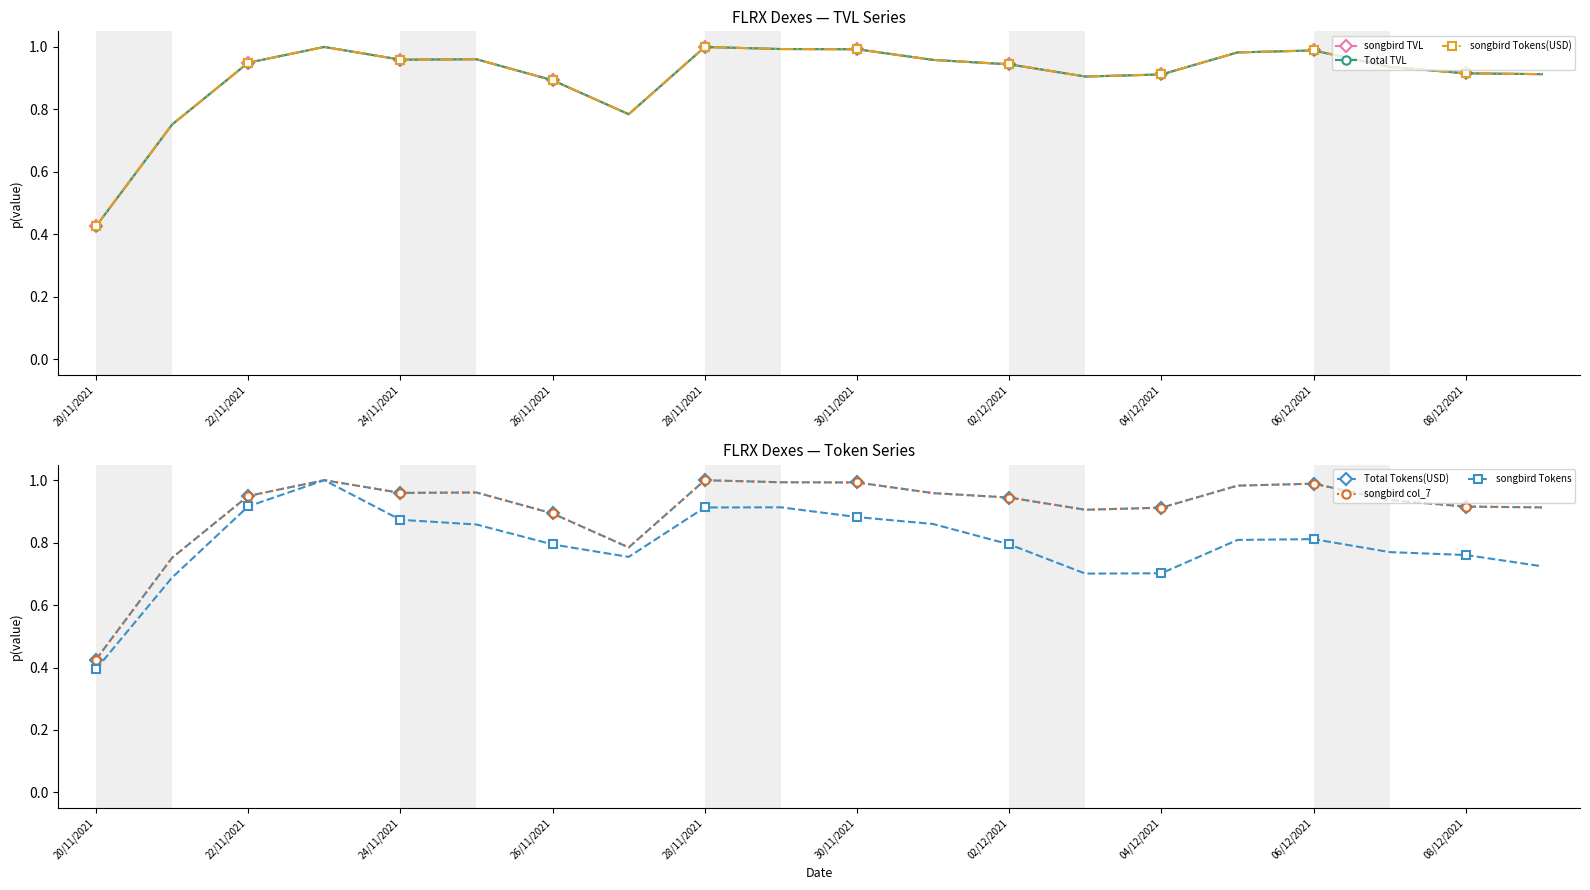

Read the Total TVL value at 28/11/2021.

1.0